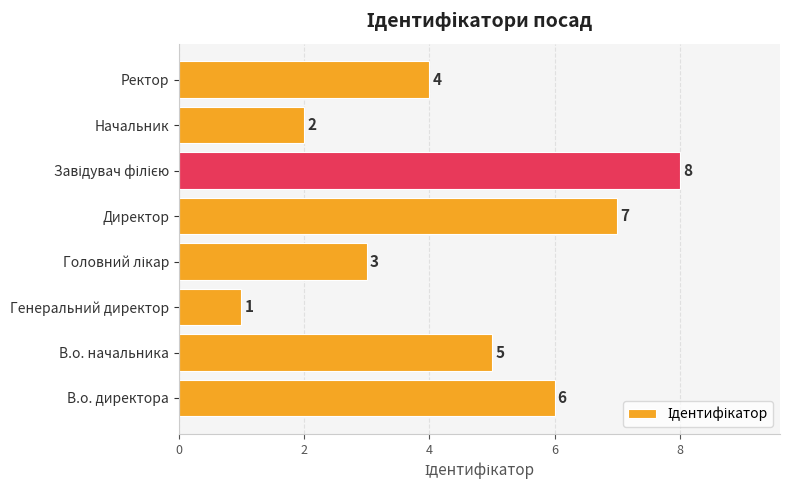

Are the bars grouped side by side (vs. stacked)?

No